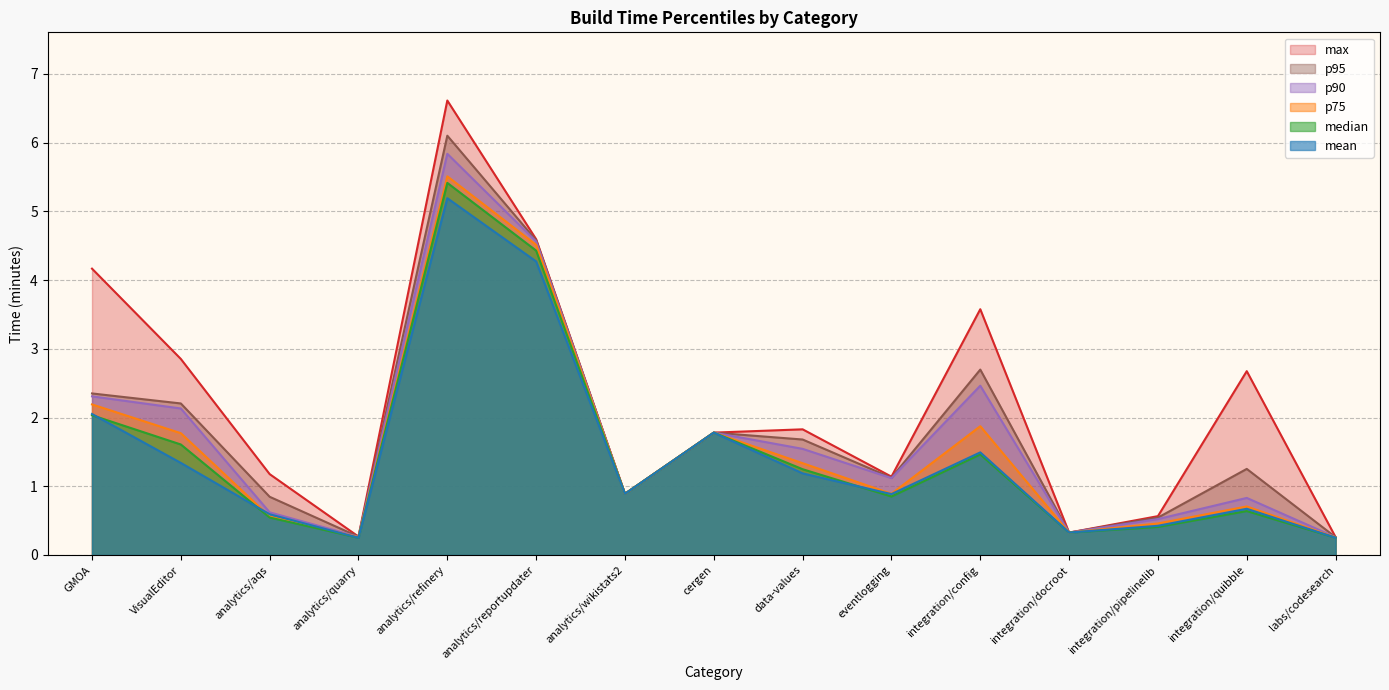

At which label does max first exceed 1?

GMOA